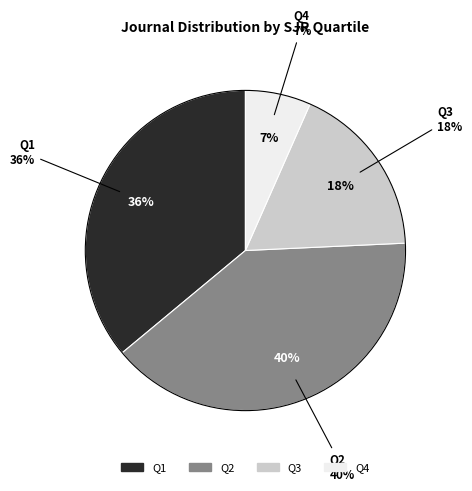

To the nearest percent, what portion does Q1 represent?

36%